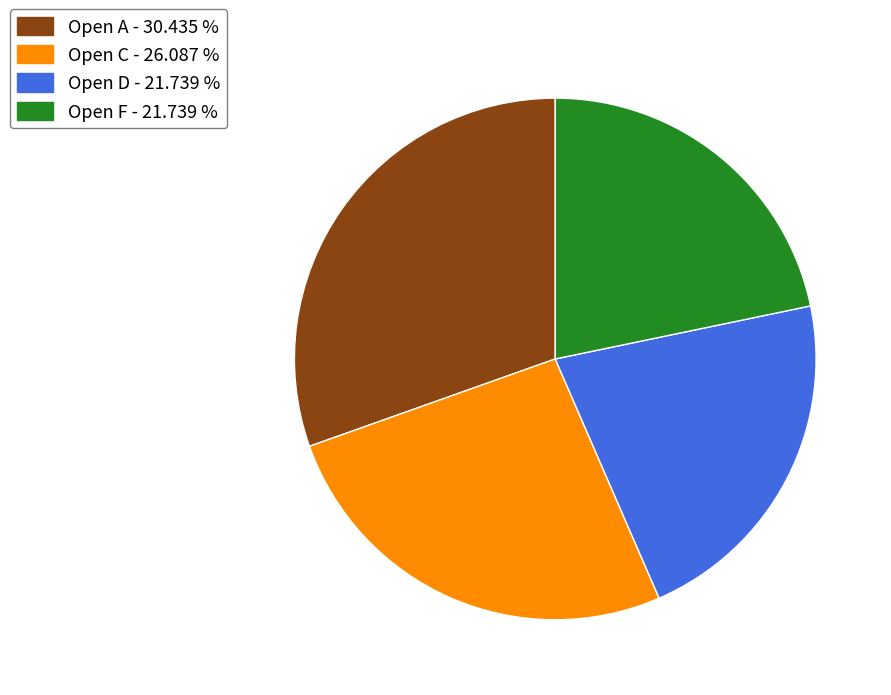

Combined, do Open A and Open D account for over 50%?

Yes